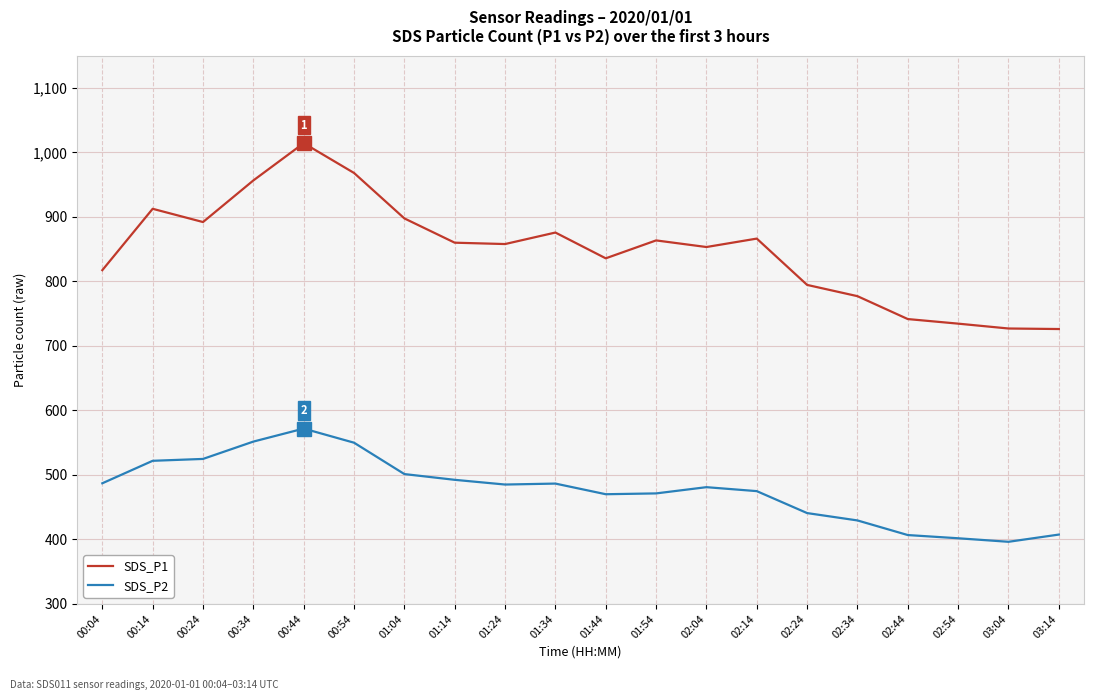

At which category is the sum across all series the highest?

00:44